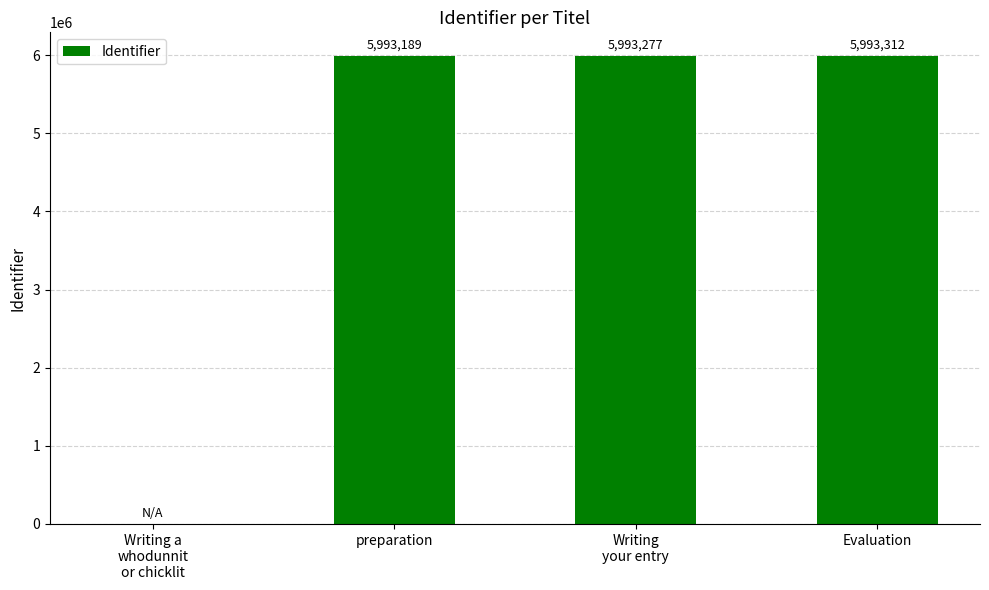

Is it true that the value at Writing
your entry is 8049041?

False